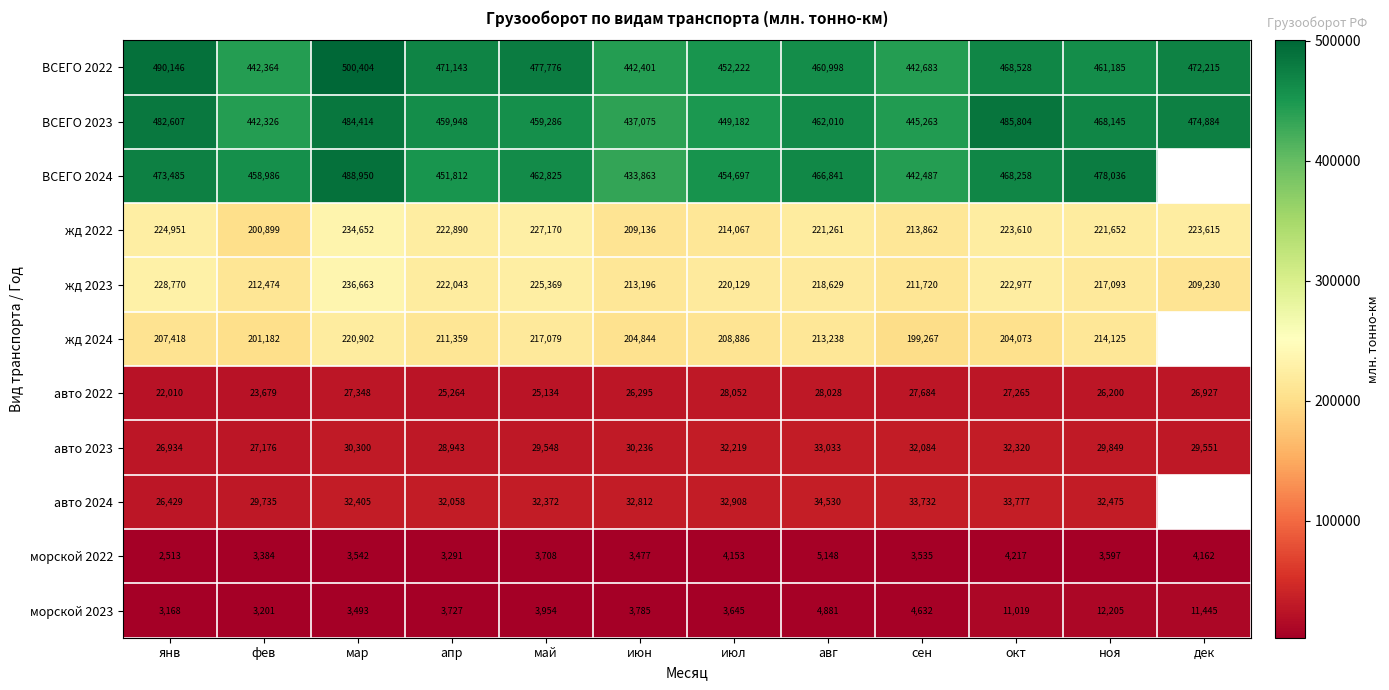

What is the lowest value of the жд 2023 series?

209230